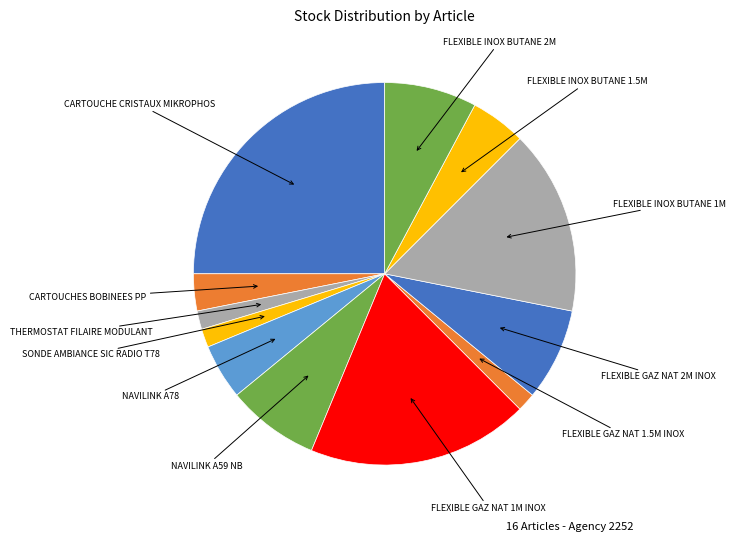

Does any single category account for the majority?

No